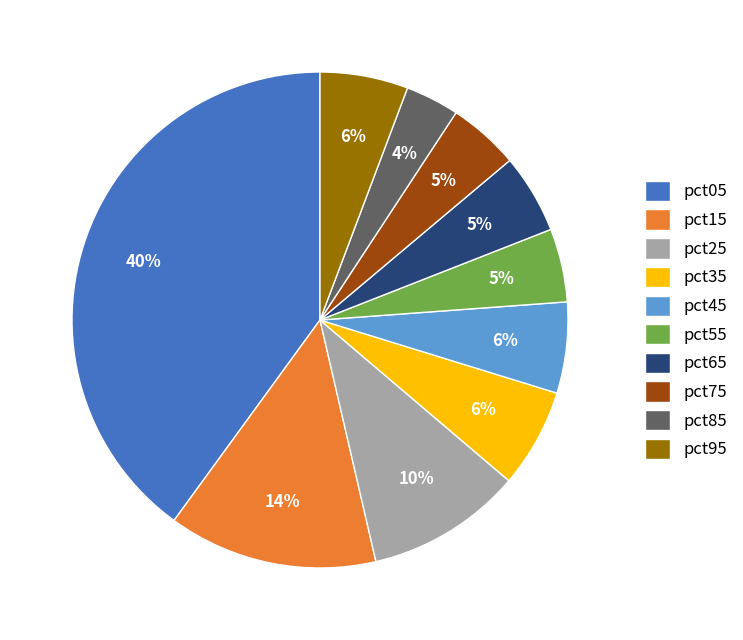

True or false: pct55 accounts for 11% of the total.

False